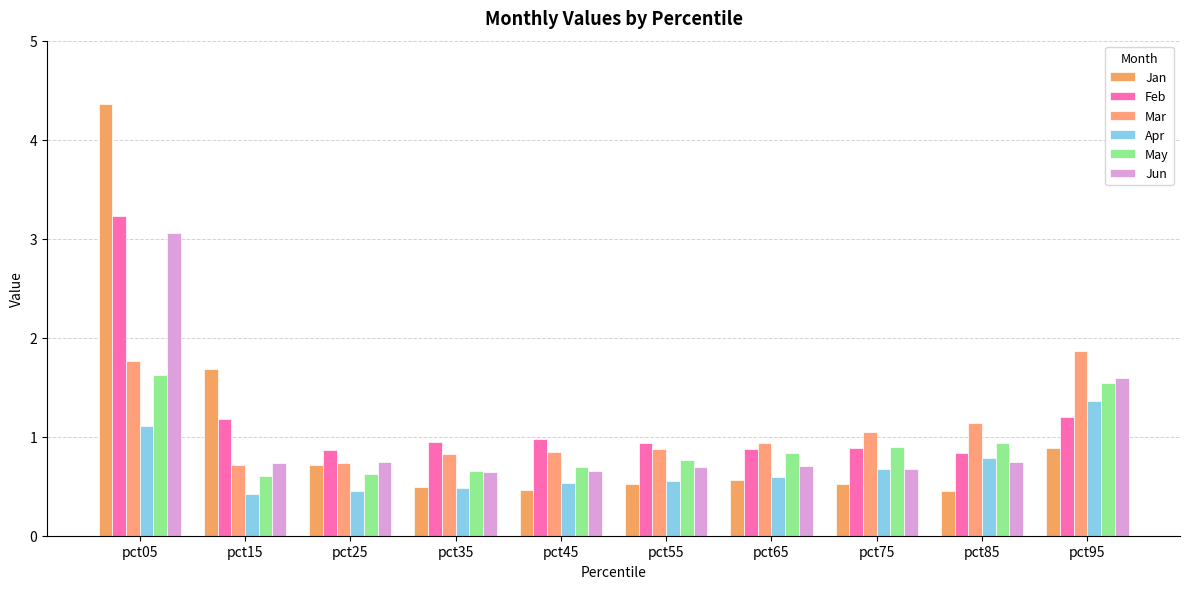

At which label does Jan reach its peak?

pct05